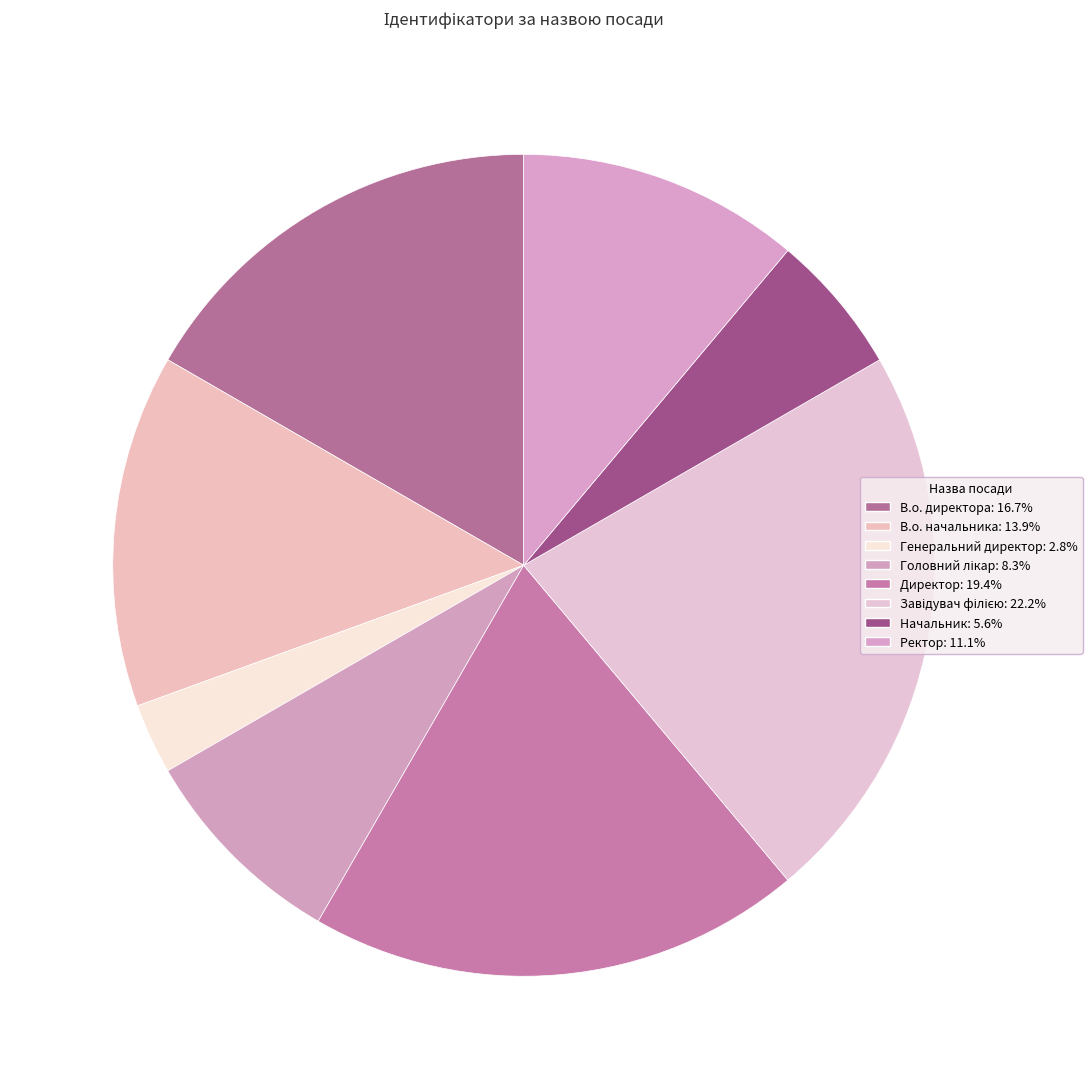

What percentage do Начальник and Ректор together represent?

16.7%